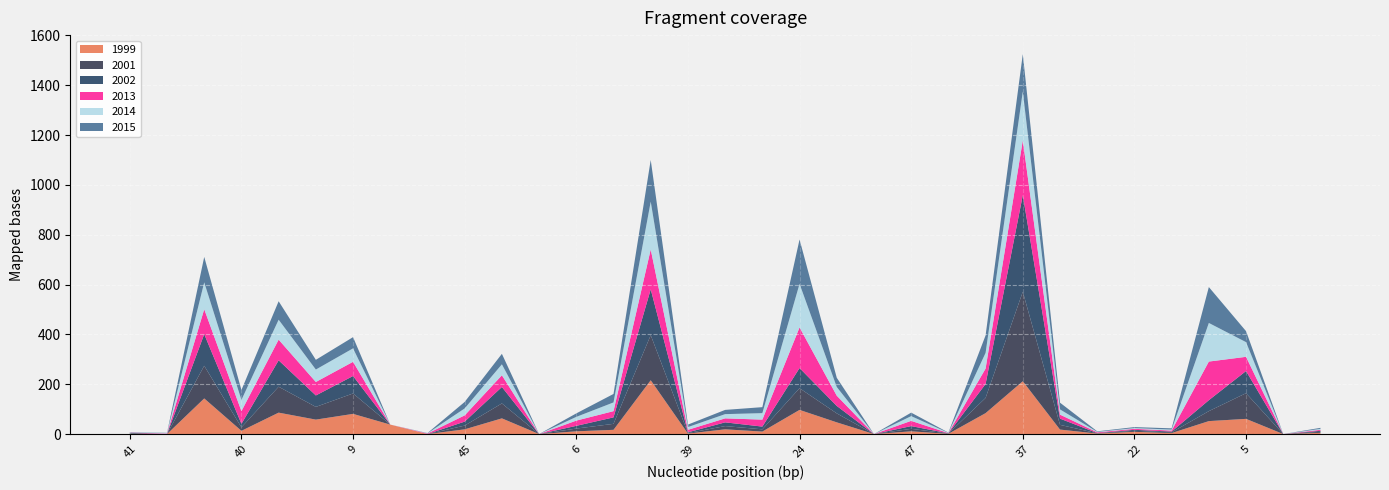

Reading left to right, list all the values displayed in this chart.

1999: 1	0	143	13	86	58	81	38	0	19	63	0	11	17	216	2	19	10	97	47	0	11	1	84	212	18	2	9	4	52	61	0	5
2001: 2	0	131	14	104	51	82	0	0	15	60	0	11	24	181	2	13	9	87	36	0	10	1	61	359	19	1	4	3	40	103	0	4
2002: 2	0	127	14	106	46	70	0	0	16	66	0	11	26	184	3	15	11	81	30	0	11	1	56	388	25	1	4	3	44	89	0	4
2013: 1	2	100	51	83	54	57	0	2	25	47	0	21	25	160	10	16	28	163	41	0	21	1	62	220	16	3	4	4	155	57	0	4
2014: 1	2	108	45	80	50	54	0	1	28	44	0	15	35	192	11	17	26	175	35	0	19	1	63	196	21	2	3	4	155	59	0	4
2015: 1	1	102	40	74	39	45	0	1	26	42	0	14	34	167	10	17	24	178	37	0	14	1	70	150	27	2	4	5	144	44	0	4